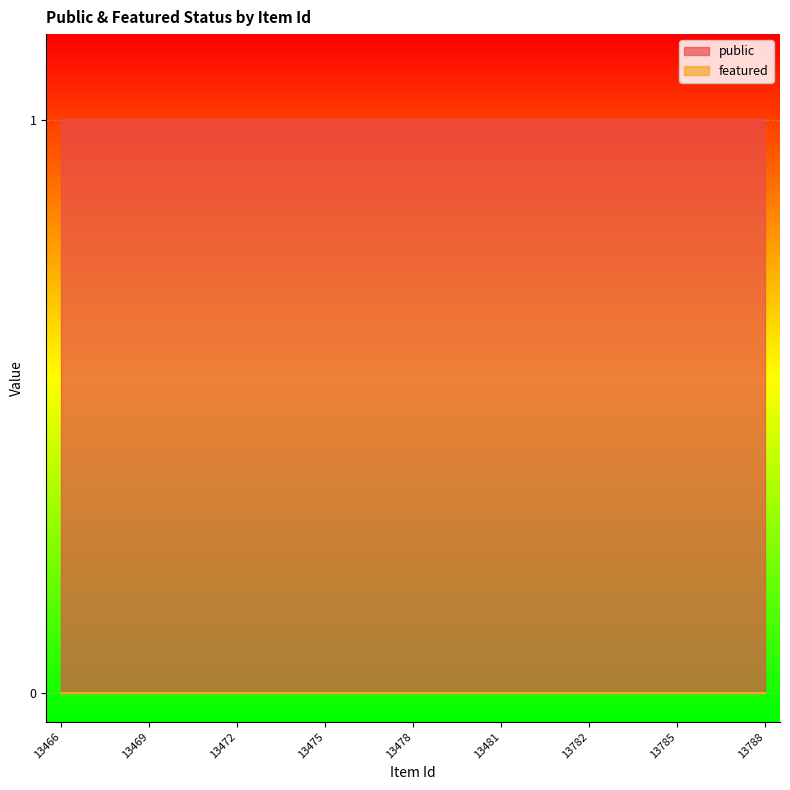

List the labels in order of public value, smallest first.

13466, 13467, 13468, 13469, 13470, 13471, 13472, 13473, 13474, 13475, 13476, 13477, 13478, 13479, 13480, 13481, 13780, 13781, 13782, 13783, 13784, 13785, 13786, 13787, 13788